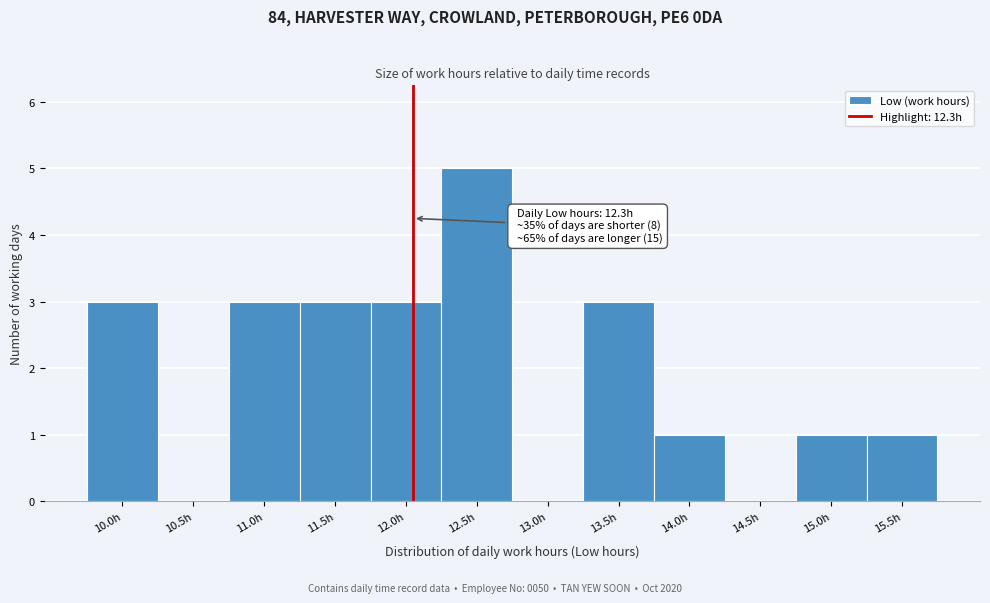

Reading left to right, extract all data points from this chart.

10.0h=3	10.5h=0	11.0h=3	11.5h=3	12.0h=3	12.5h=5	13.0h=0	13.5h=3	14.0h=1	14.5h=0	15.0h=1	15.5h=1